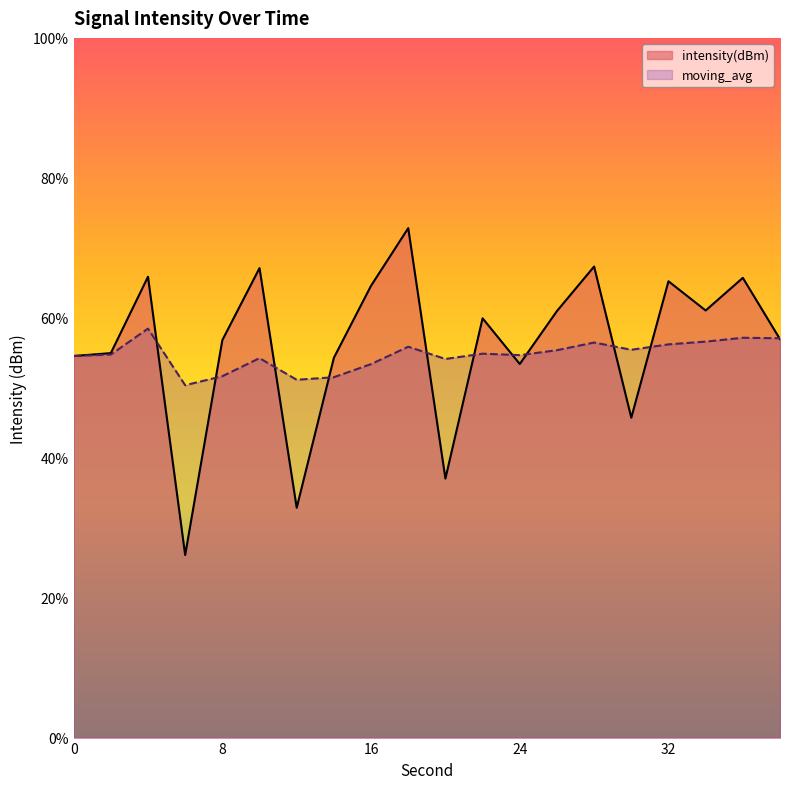

The value of moving_avg at 36 is -90.1. True or false?

False